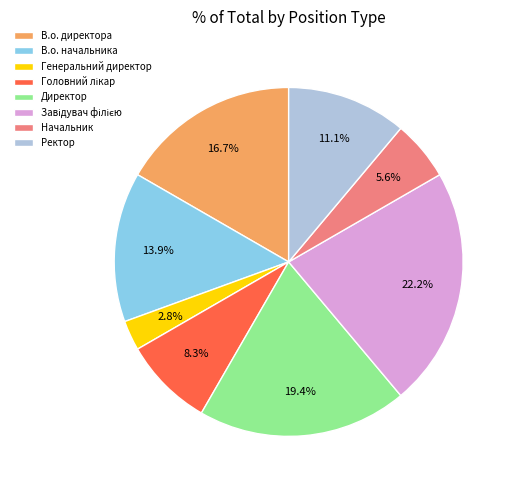

Is Начальник the majority of the pie?

No